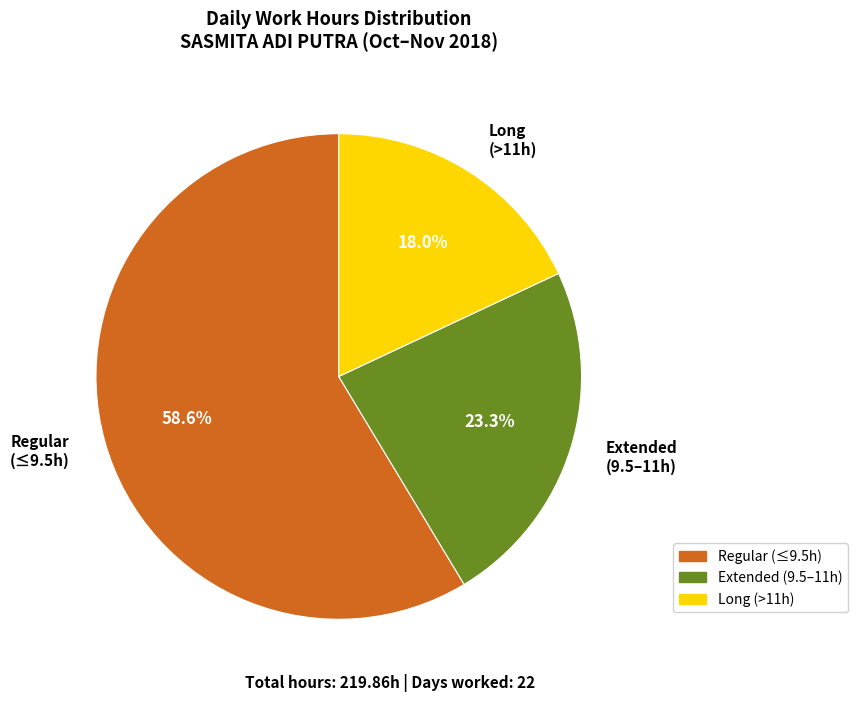

Do Long (>11h) and Regular (≤9.5h) together represent more than half of the pie?

Yes